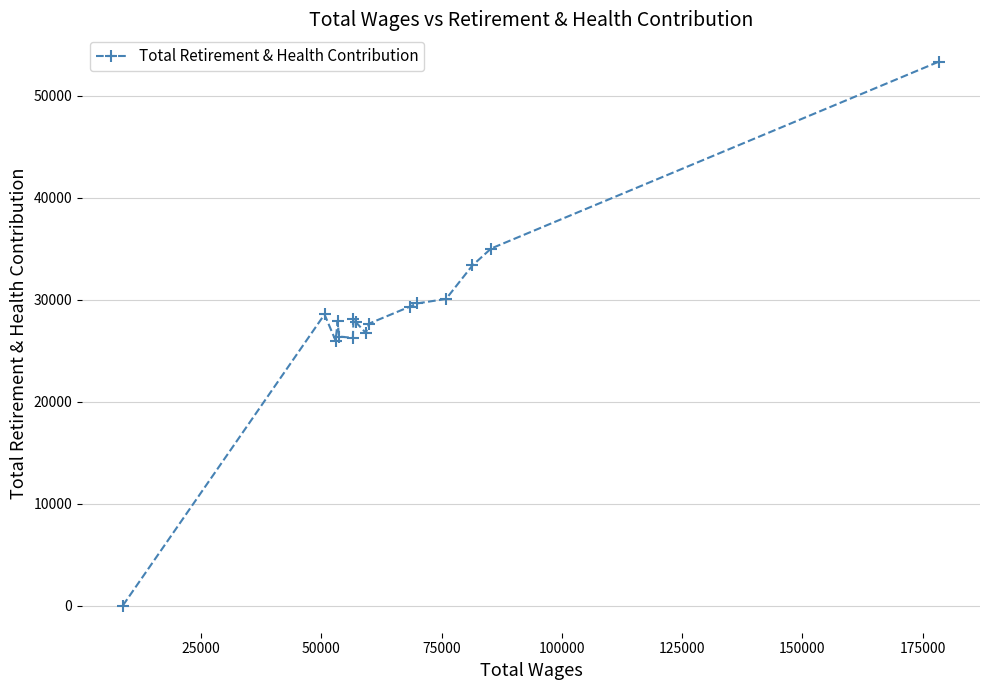

What is the average value?

28507